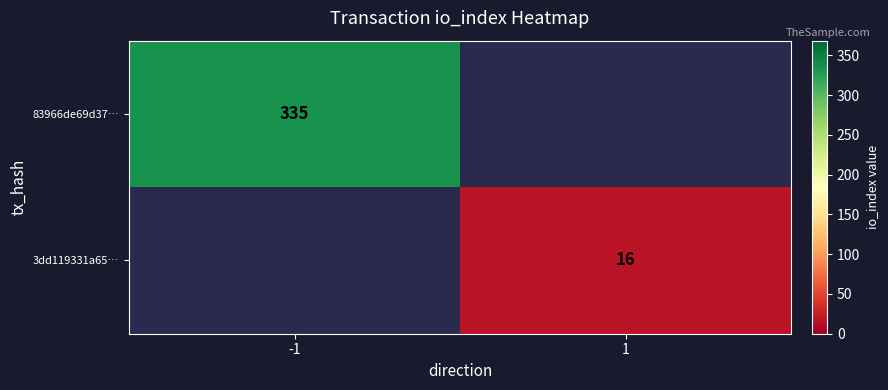

The value of 83966de69d37… at -1 is 180. True or false?

False